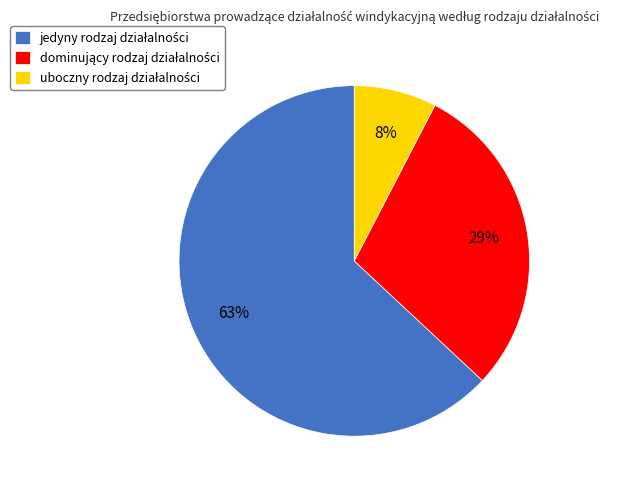

To the nearest percent, what is the average slice percentage?

33%